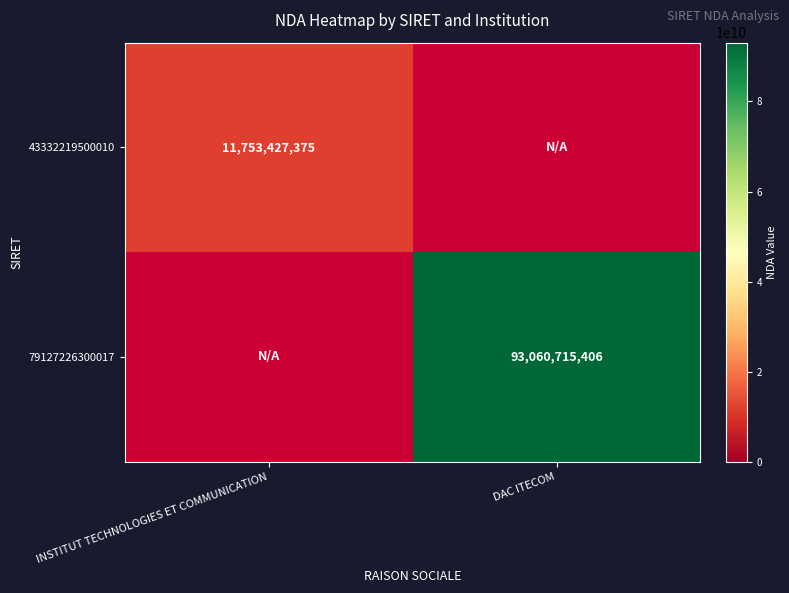

The 79127226300017 series shows 93060715406 at DAC ITECOM. True or false?

True